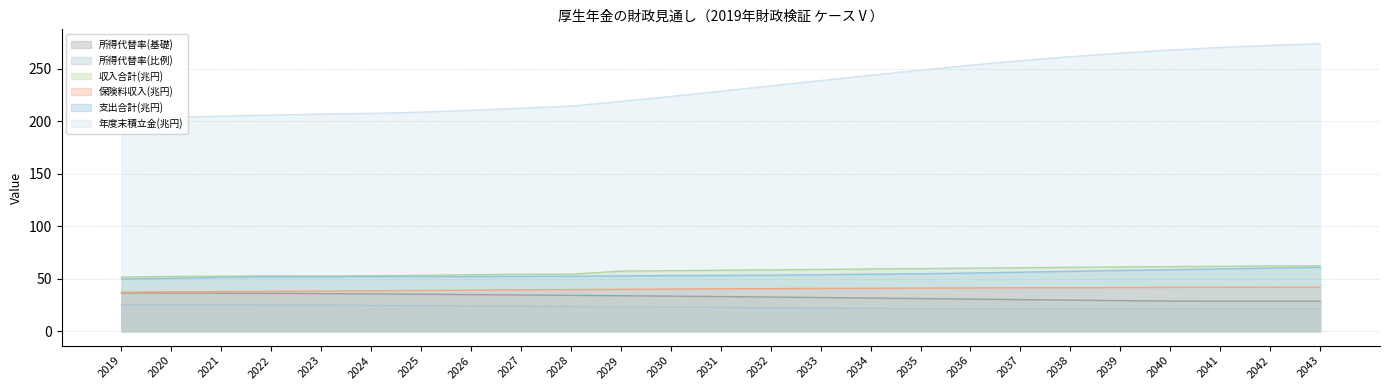

The value of 所得代替率(基礎) at 2043 is 28.7. True or false?

True